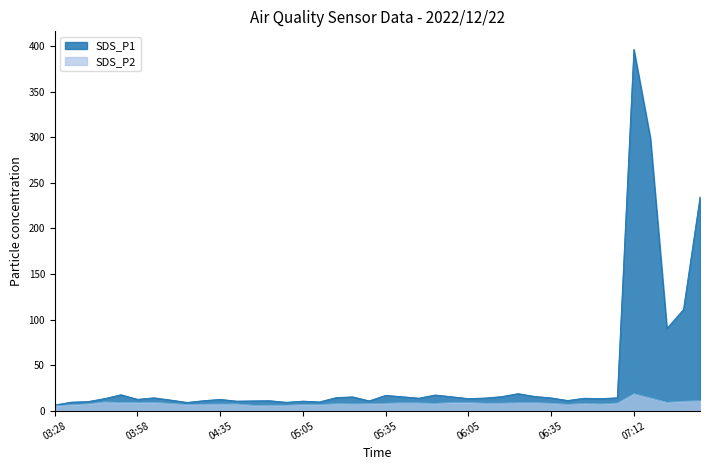

What is the minimum value shown in the chart?

5.4